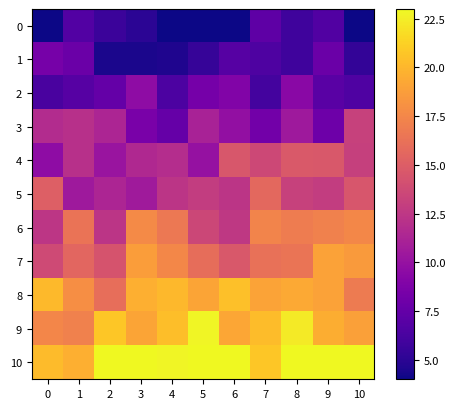

At how many categories does at least one series exceed 8?

11